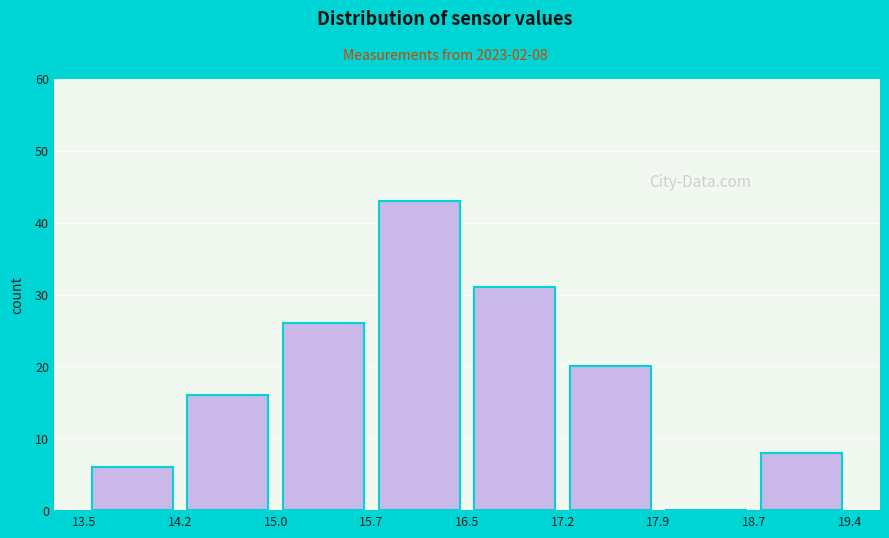

Over which range of the x-axis is the bar tallest?

15.7 to 16.5